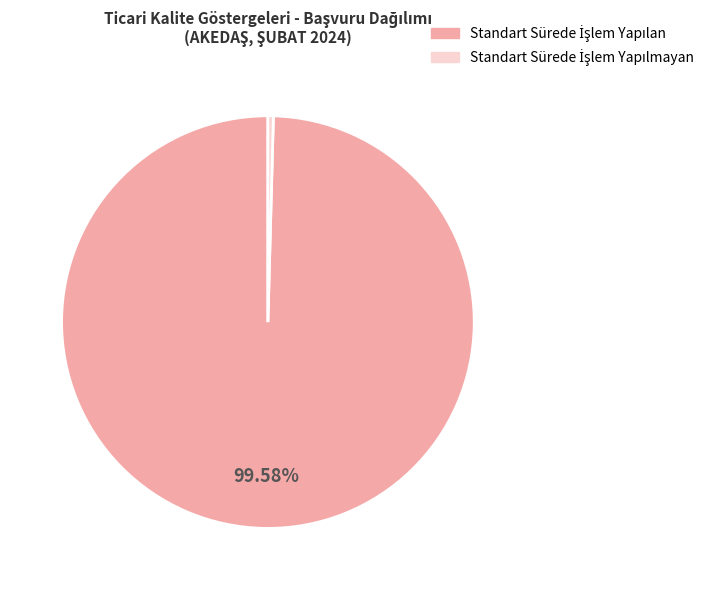

Is there any slice that represents more than half of the pie?

Yes